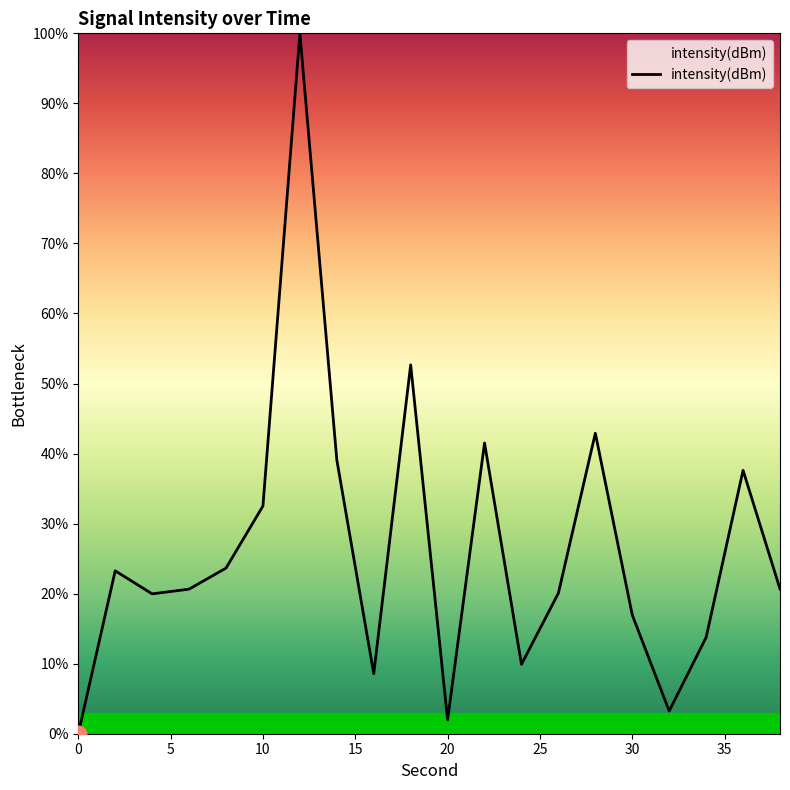

What is the greatest value displayed?

100.0